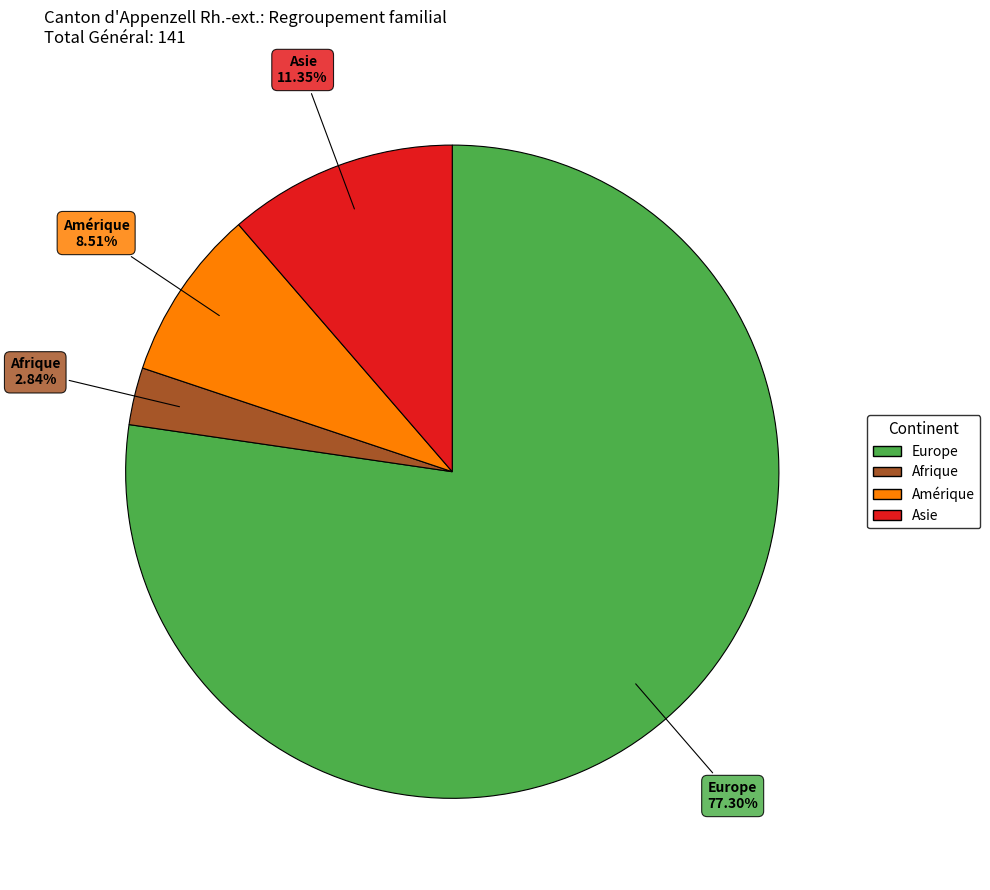

Is there any slice that represents more than half of the pie?

Yes